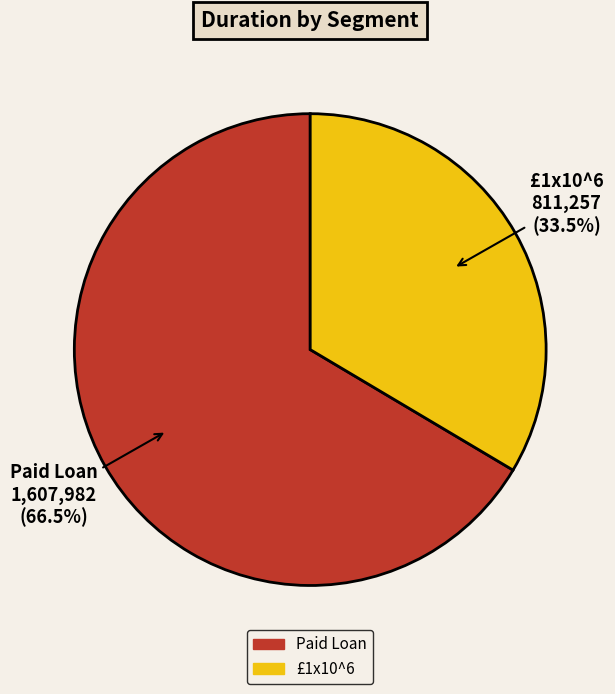

Which has a higher value, £1x10^6 or Paid Loan?

Paid Loan